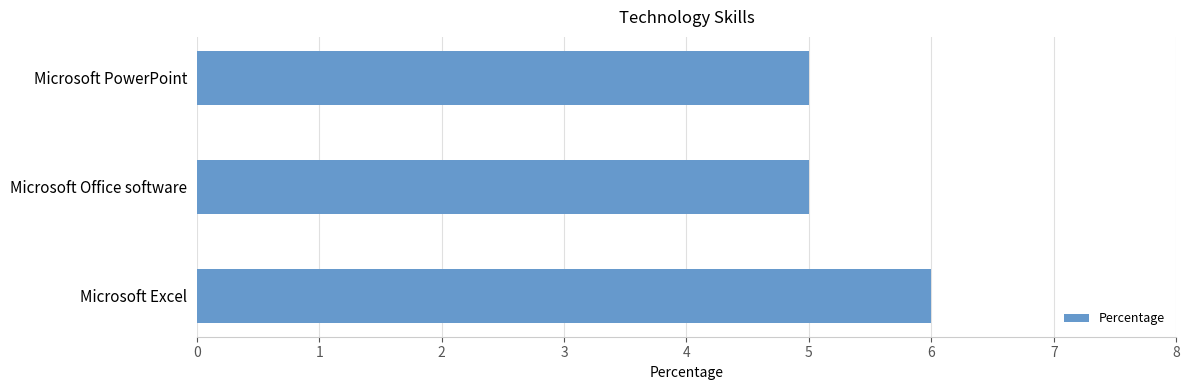

Reading top to bottom, what are all the values shown in this chart?

5	5	6